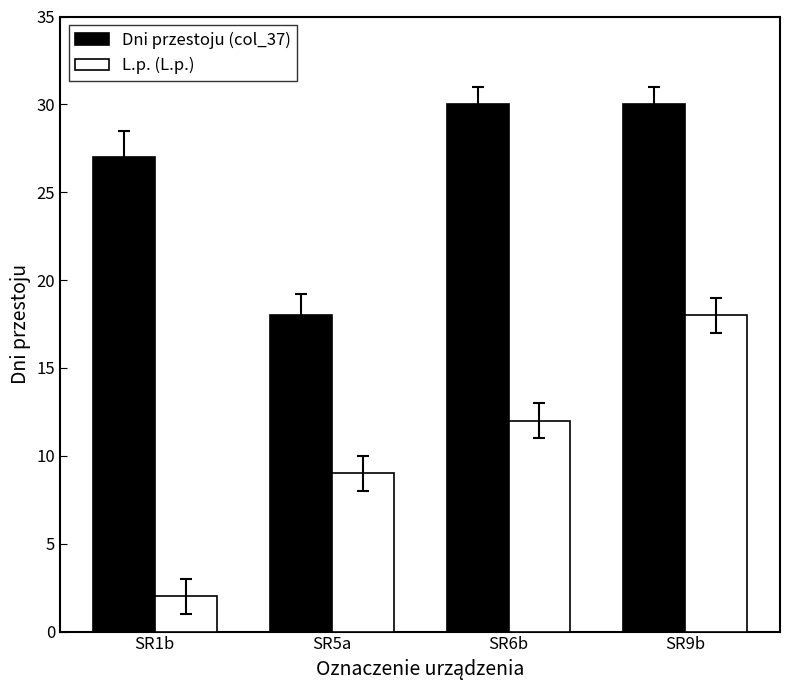

Which series has the largest total across all categories?

Dni przestoju (col_37)